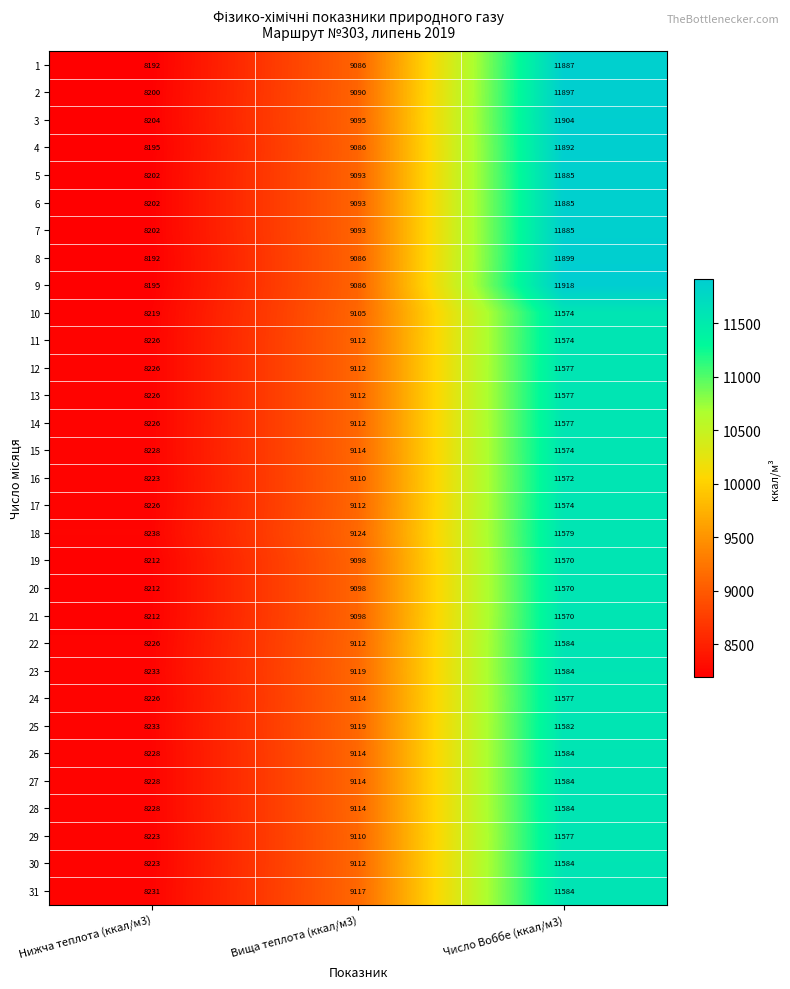

What is the difference between the highest and lowest values at Число Воббе (ккал/м3)?

348